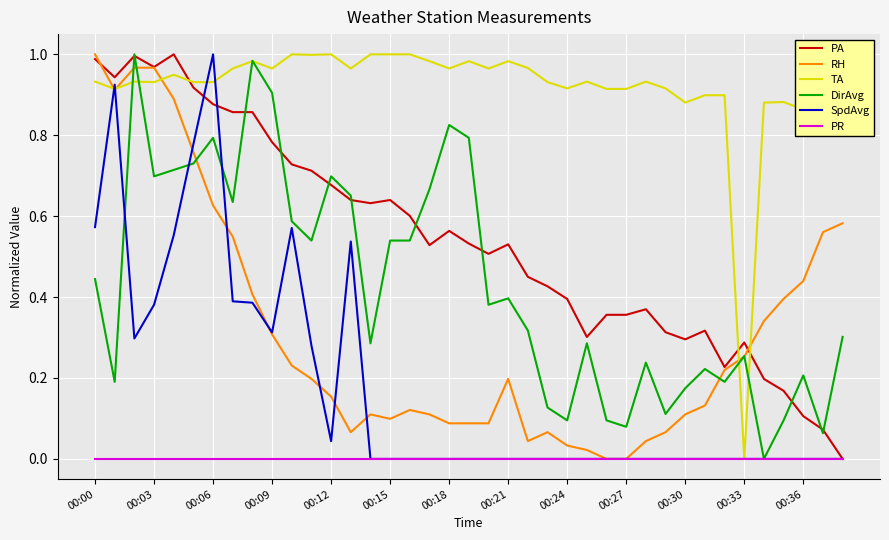

Which series has the largest total across all categories?

TA